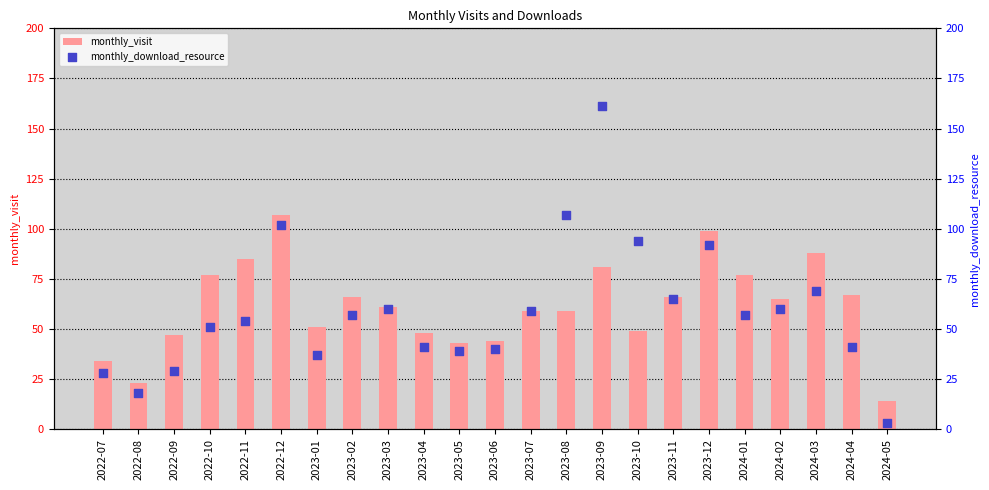

Which series contains the lowest Y value?

monthly_download_resource